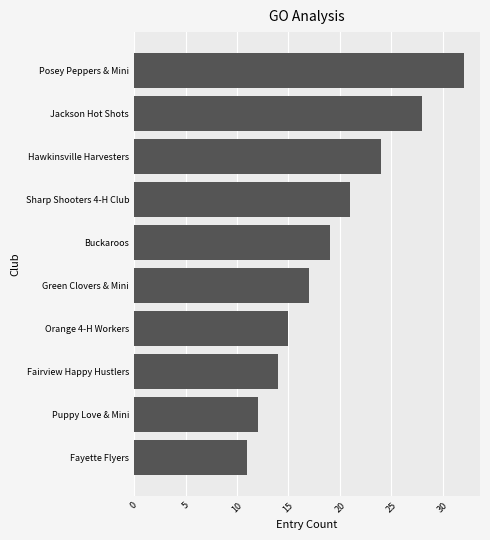

What is the maximum value shown in the chart?

32